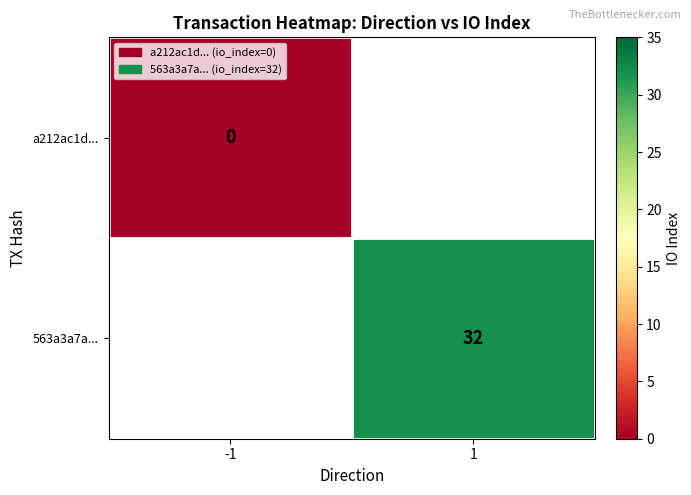

Which category has the lowest value in the a212ac1d... series?

-1